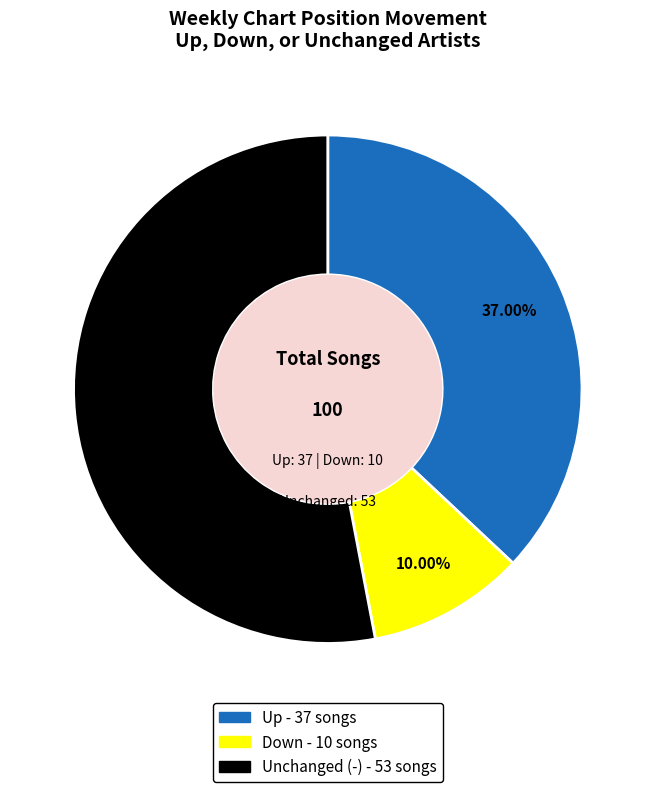

Is there any slice that represents more than half of the pie?

Yes